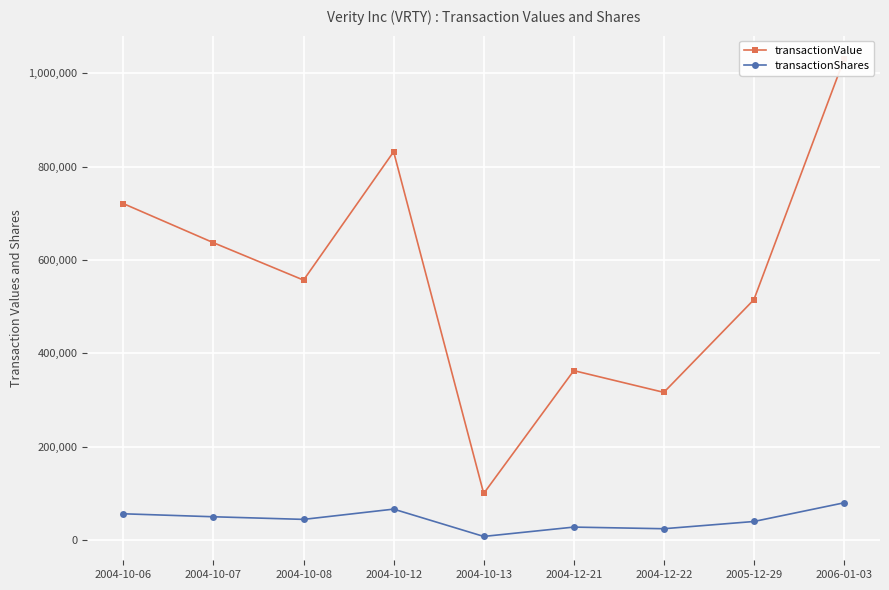

What is the difference between the maximum and minimum values in the transactionShares series?

72000